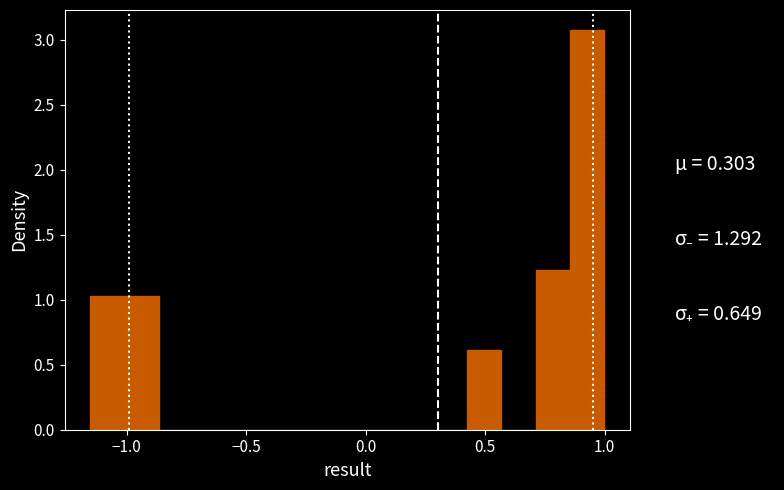

Around what value on the x-axis is the tallest bar? Give the approximate position of its centre, as read against the axis.

0.95